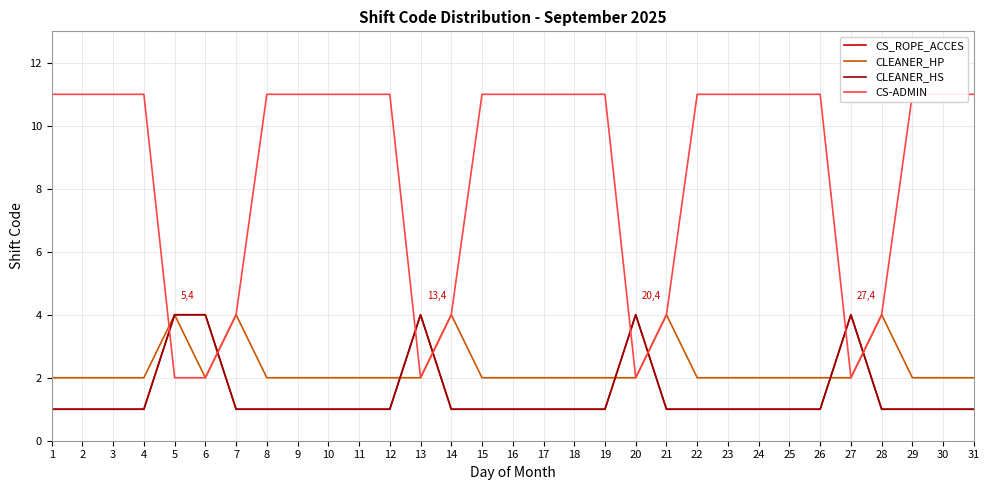

True or false: CLEANER_HS has more than 0 interior local peaks.

True